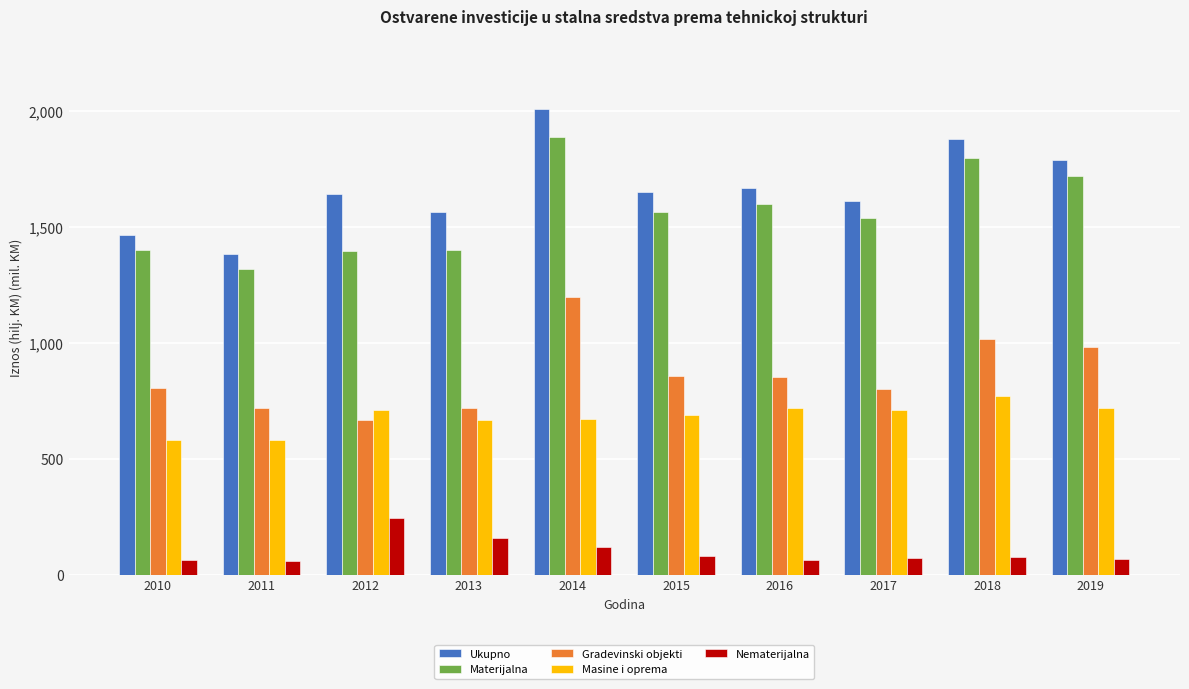

Is it true that Ukupno equals 1650.5 at 2015?

True